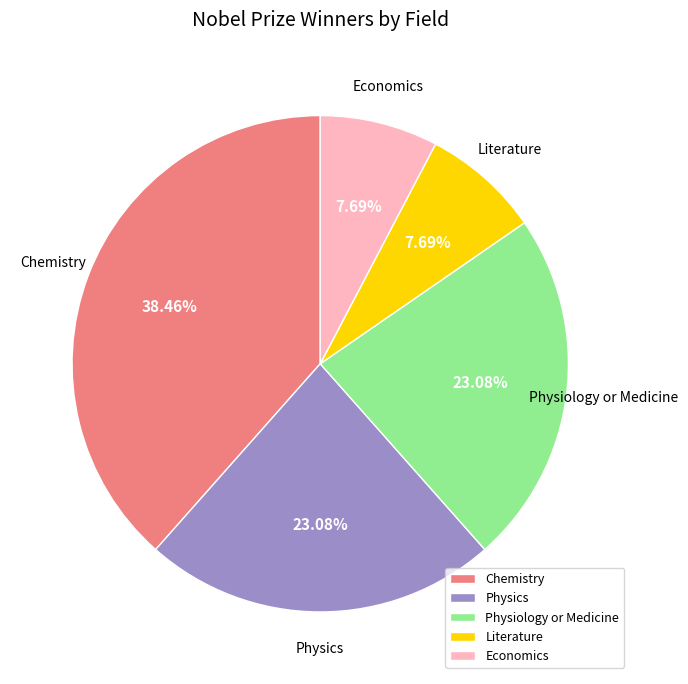

To the nearest percent, what is the difference between the largest and smallest slice percentages?

31%